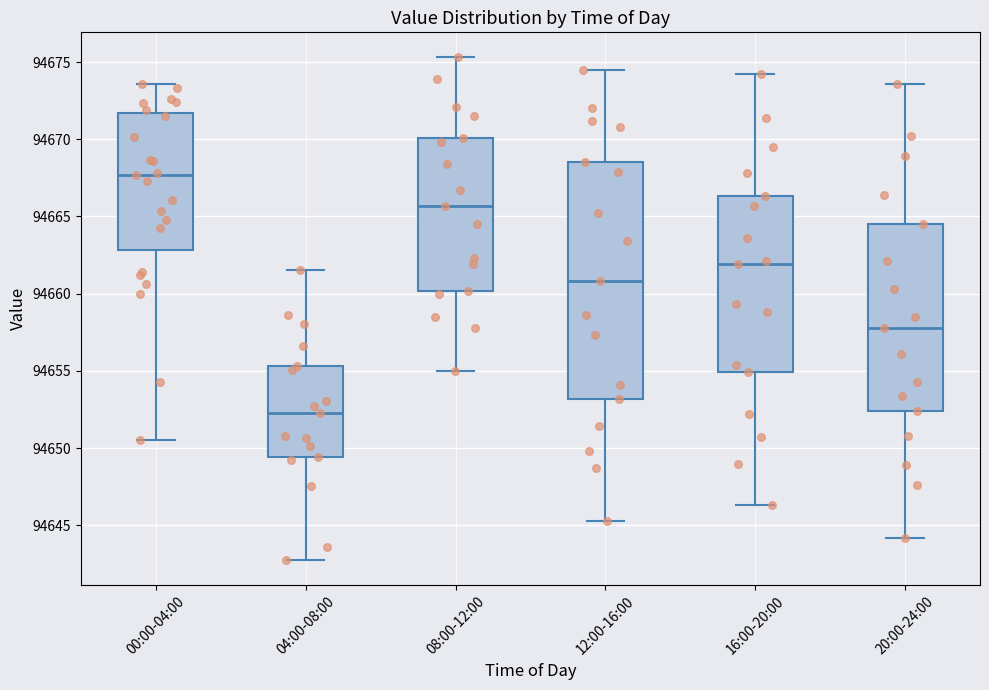

Where is the lower edge of the box for 00:00-04:00 on the y-axis? The values are not printed on the chart, so give them approximately, as read against the axis.

94663.0